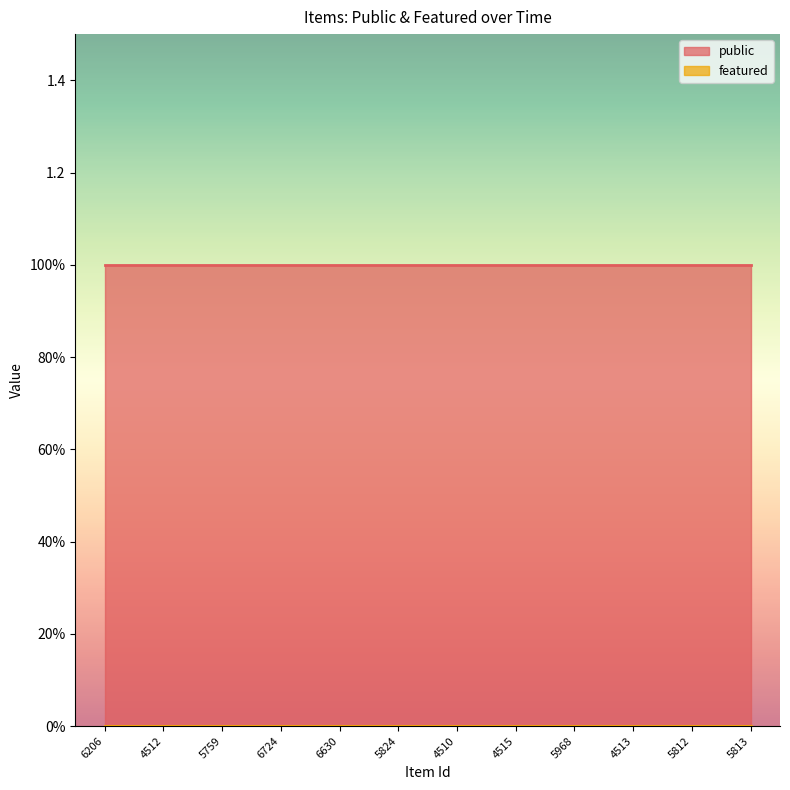

At which label is featured closest to 0?

6206